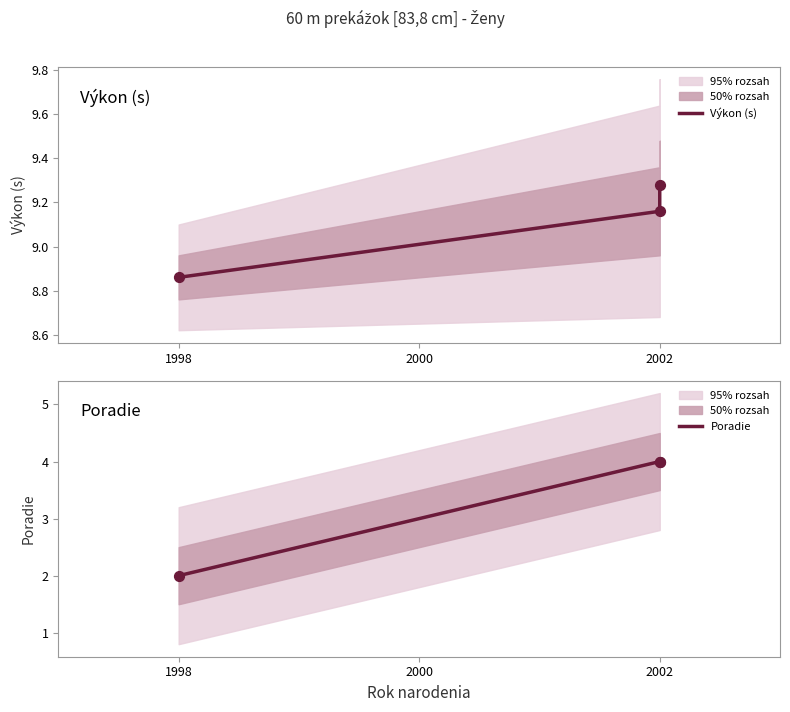

Is the value of Výkon (s) at 2002 greater than the value of Poradie at 1998?

Yes